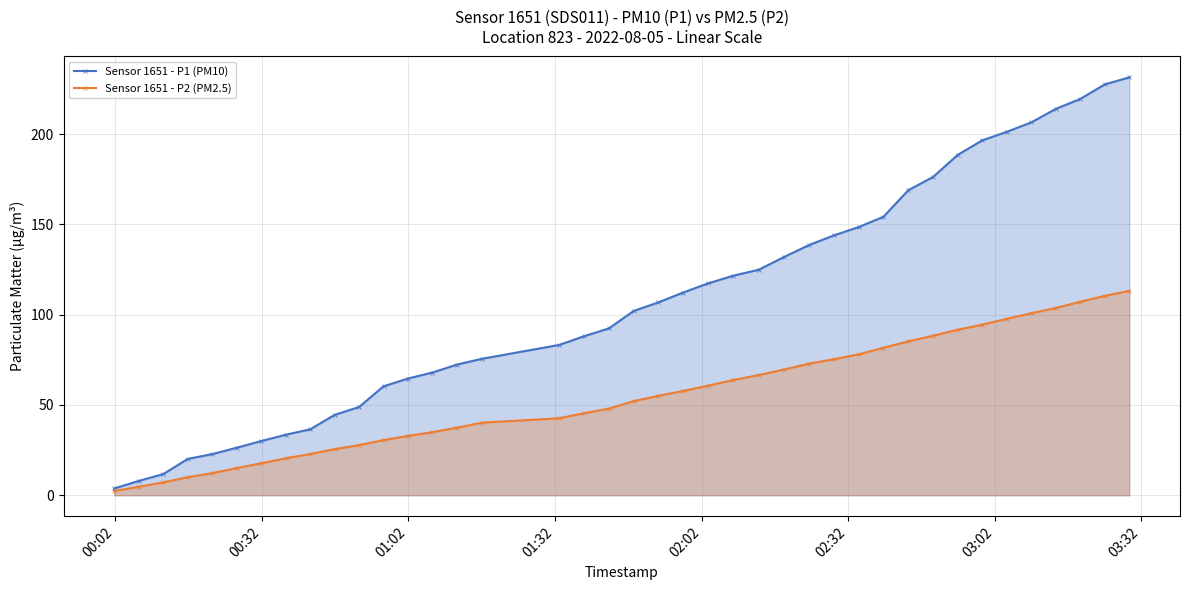

Reading left to right, transcribe all the data shown in this chart.

Sensor 1651 - P1 (PM10): 3.8	7.9	11.7	20.1	22.8	26.3	30.0	33.5	36.5	44.5	48.9	60.3	64.7	68.0	72.4	75.6	83.3	88.1	92.4	102.0	106.8	112.2	117.3	121.6	124.9	132.0	138.6	144.0	148.6	154.3	169.0	176.3	188.5	196.5	201.3	206.5	214.0	219.5	227.5	231.4
Sensor 1651 - P2 (PM2.5): 2.3	4.7	7.1	10.0	12.2	15.0	17.7	20.4	22.8	25.5	27.8	30.6	32.9	35.0	37.4	40.2	42.7	45.5	48.0	52.1	55.1	57.7	60.7	63.8	66.5	69.6	72.9	75.3	78.0	81.7	85.2	88.4	91.7	94.5	97.7	100.8	103.7	107.2	110.4	113.2